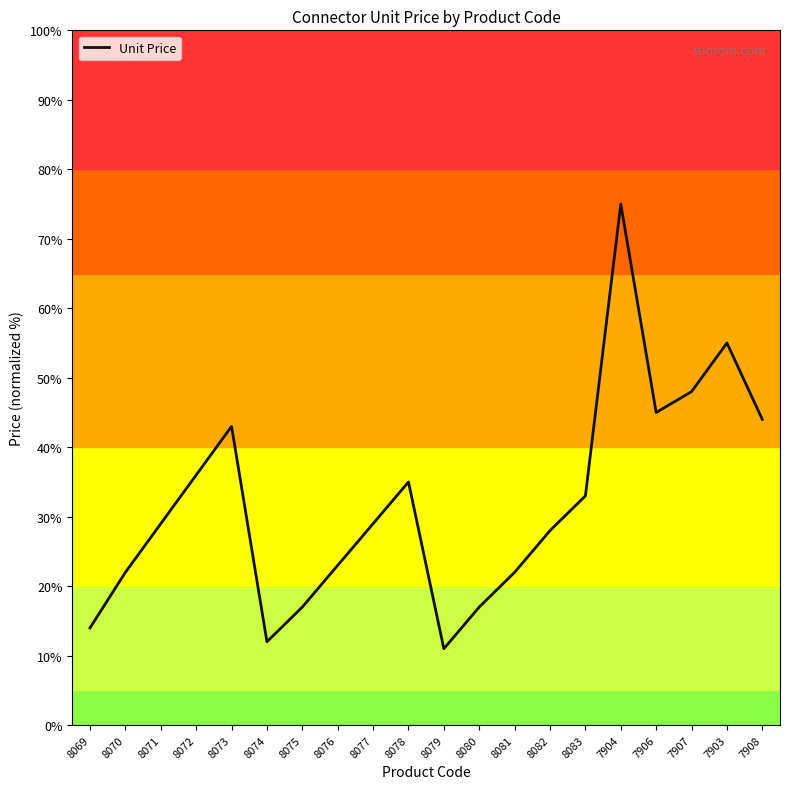

What position from the left is 8082?

14